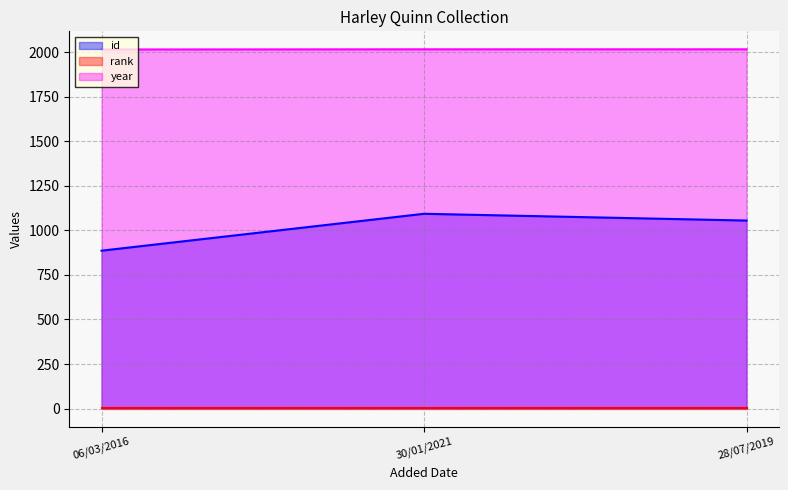

Does the chart have visible grid lines?

Yes